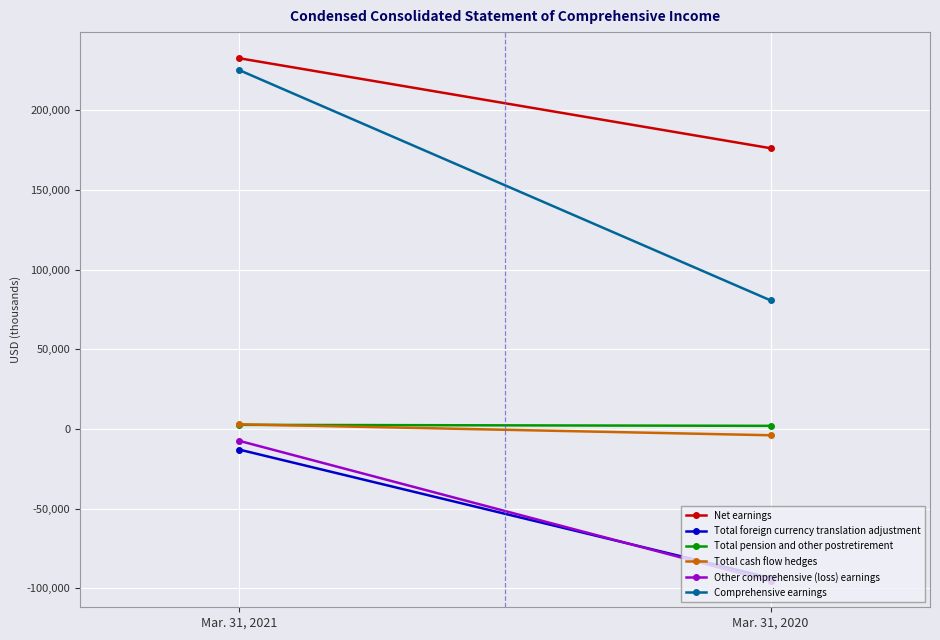

Is it true that Total pension and other postretirement equals 4086 at Mar. 31, 2021?

False